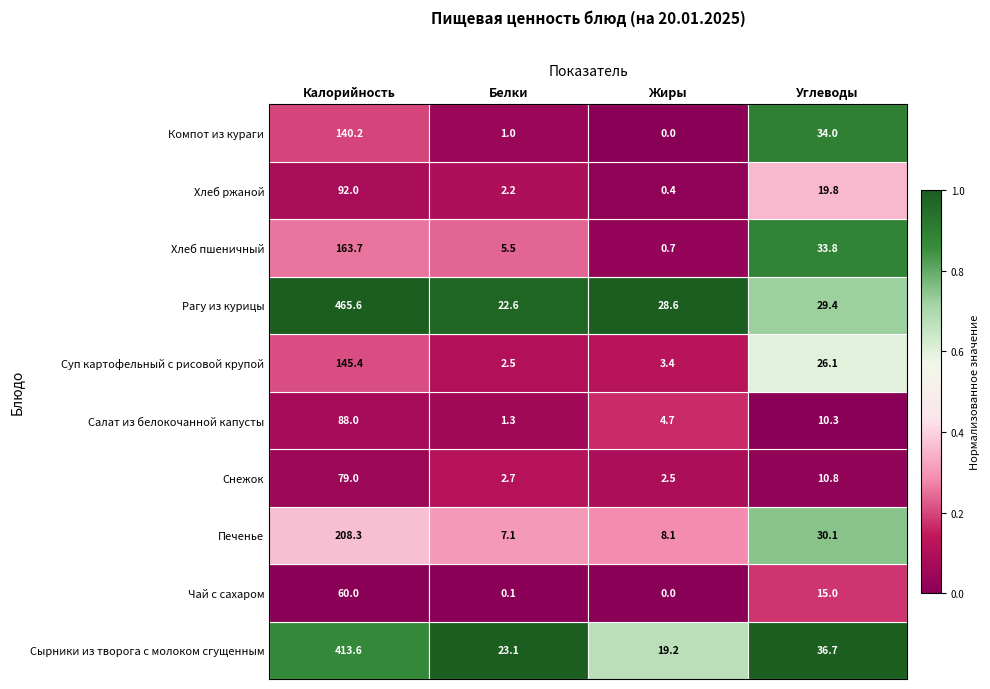

At how many categories does at least one series exceed 0?

4